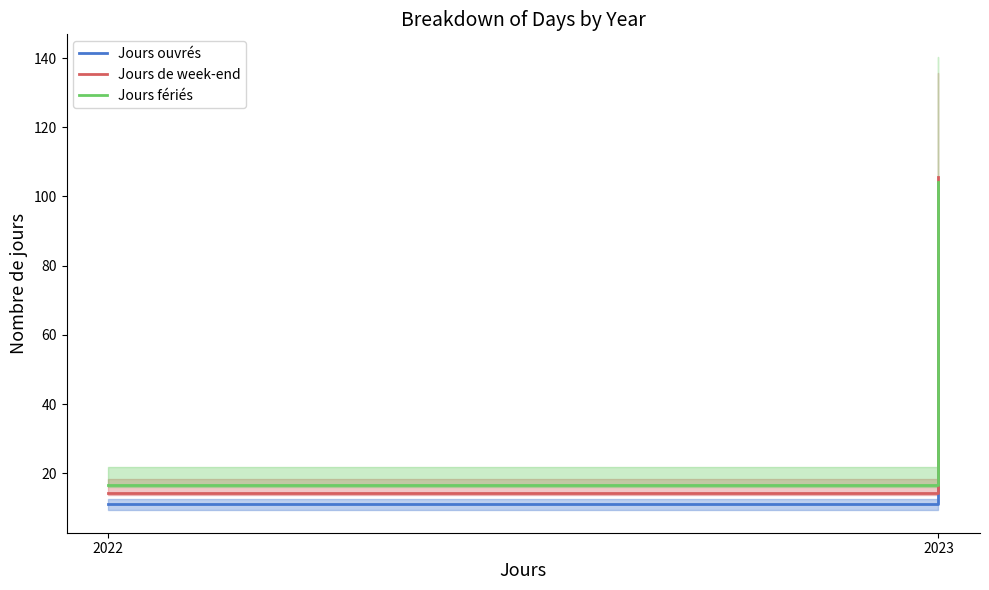

Which series has the largest range (max minus min)?

Jours de week-end